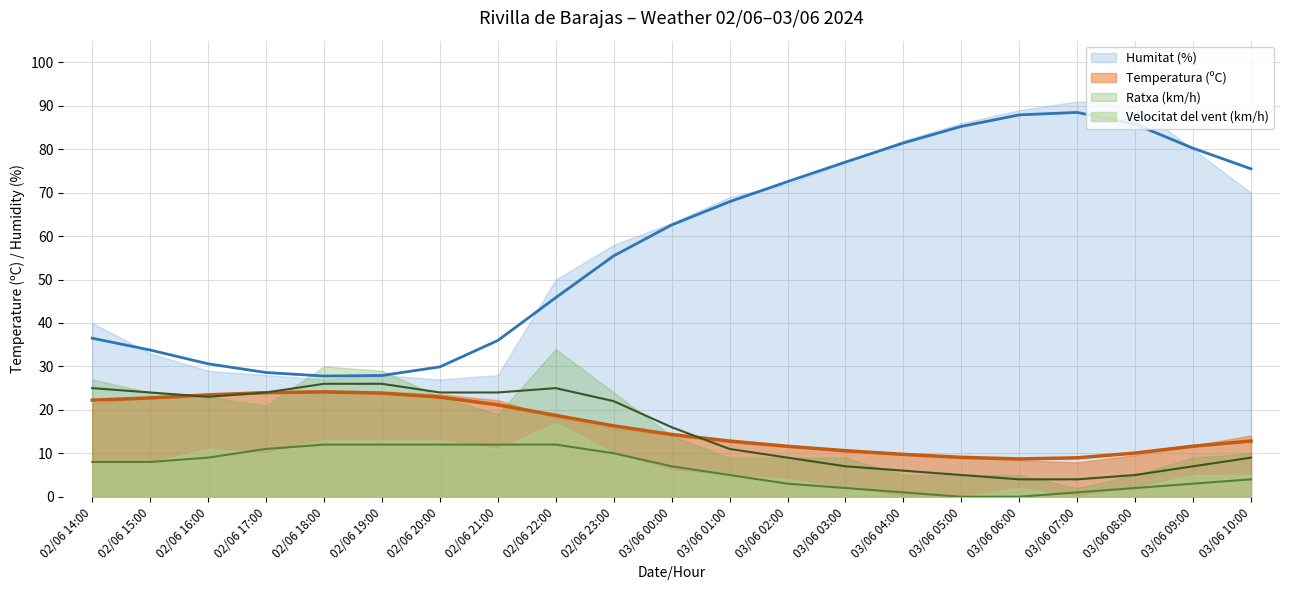

What is the average value of the Humitat (%) series?

58.0